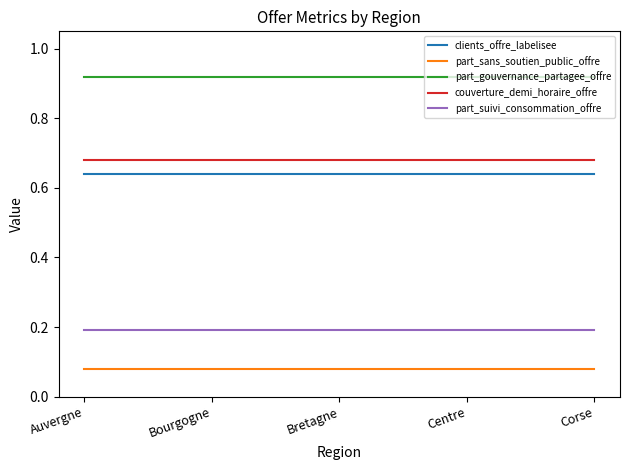

True or false: part_gouvernance_partagee_offre and part_sans_soutien_public_offre cross at least once.

False